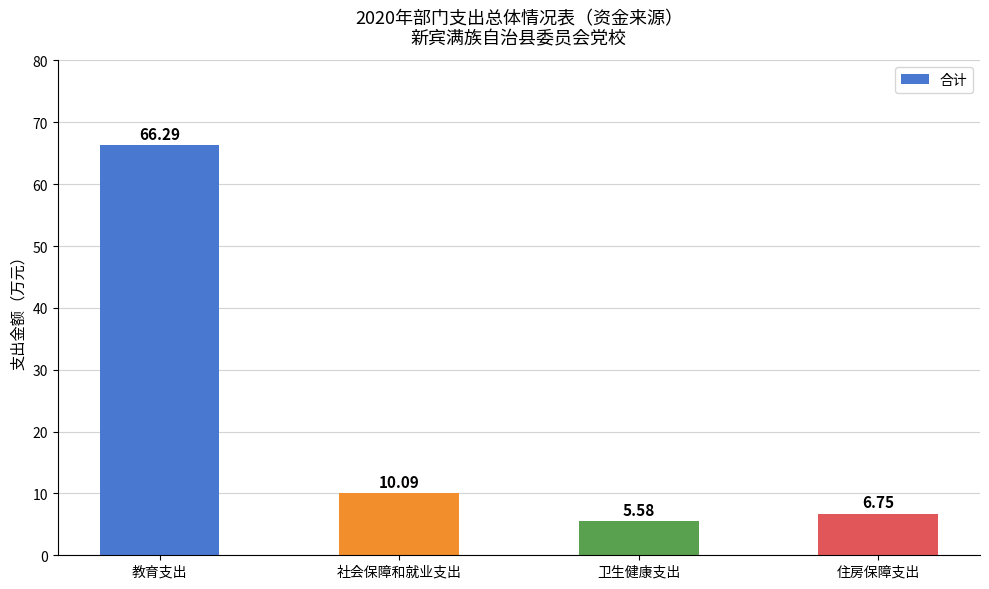

At which category does the chart reach its peak across all series?

教育支出